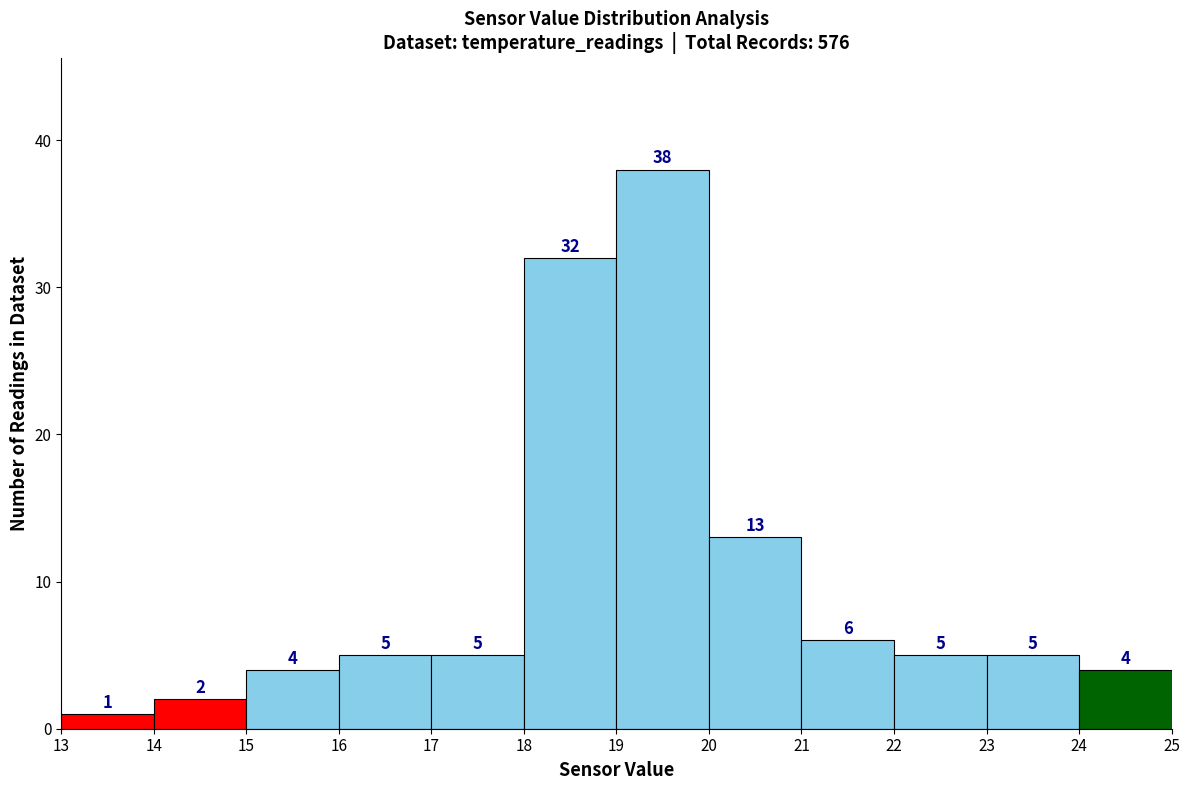

How tall is the bar that spans 22 to 23 on the x-axis?

5